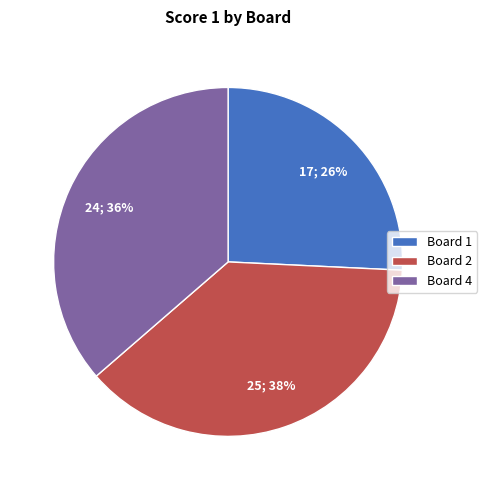

True or false: Board 4 accounts for 50% of the total.

False